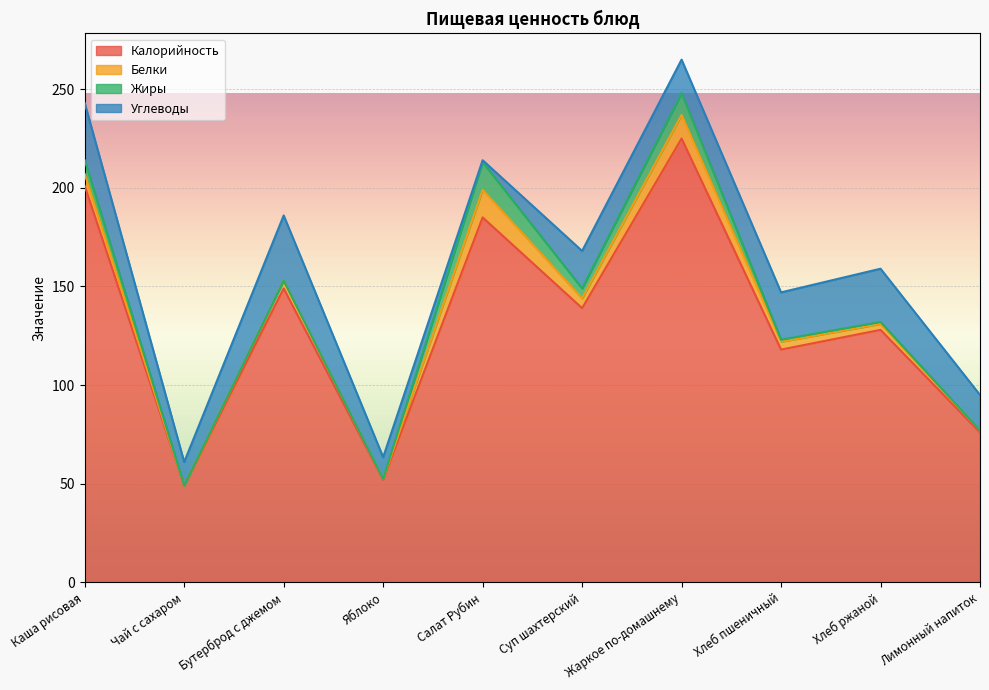

At which category does the chart reach its peak across all series?

Жаркое по-домашнему